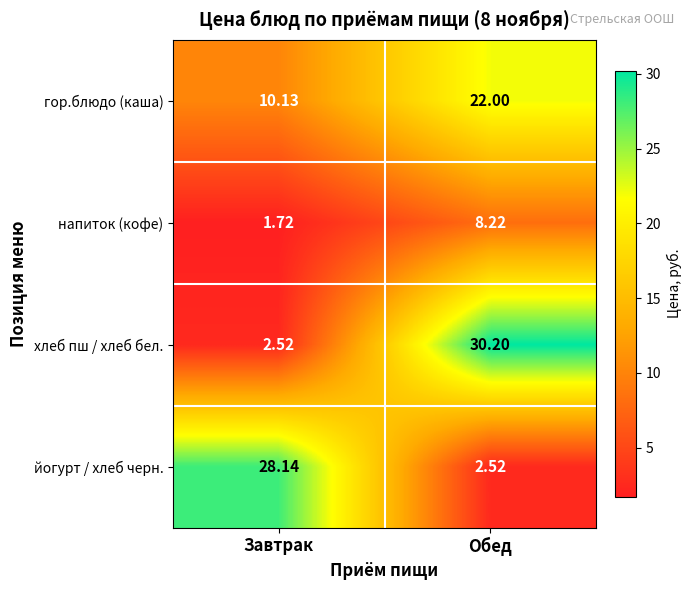

Where is напиток (кофе) nearest to the value 4?

Завтрак